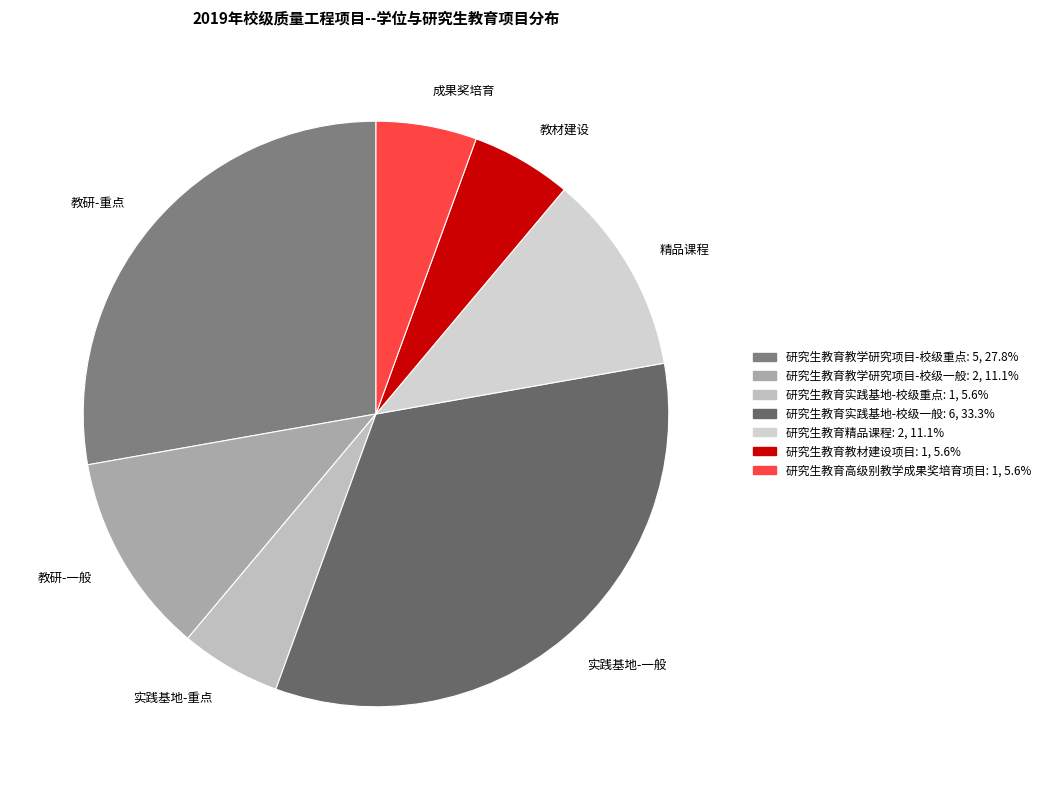

Rank the categories by value from highest to lowest.

研究生教育实践基地-校级一般, 研究生教育教学研究项目-校级重点, 研究生教育教学研究项目-校级一般, 研究生教育精品课程, 研究生教育实践基地-校级重点, 研究生教育教材建设项目, 研究生教育高级别教学成果奖培育项目